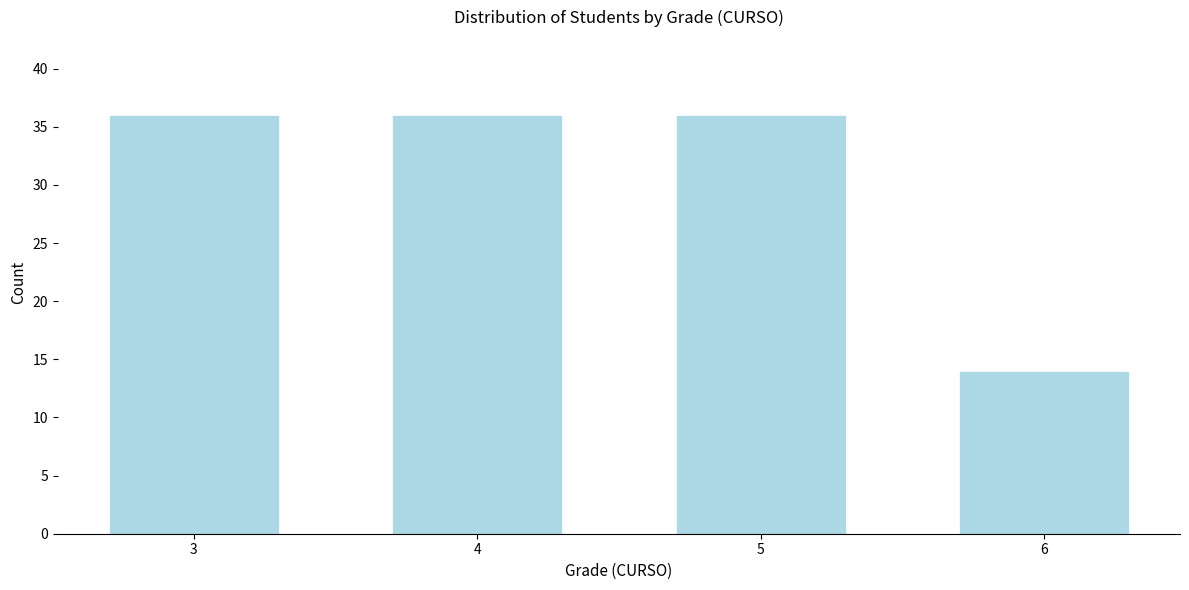

Reading left to right, what are all the values shown in this chart?

36	36	36	14